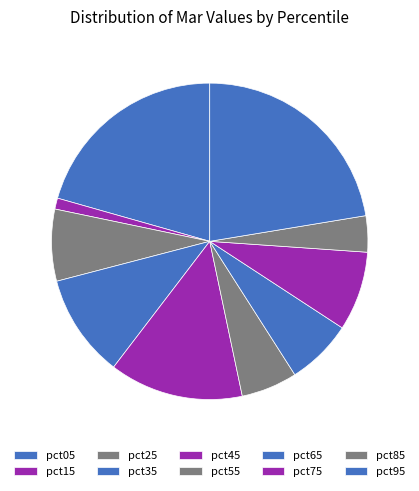

Rank the categories by value from lowest to highest.

pct15, pct85, pct55, pct65, pct25, pct75, pct35, pct45, pct05, pct95